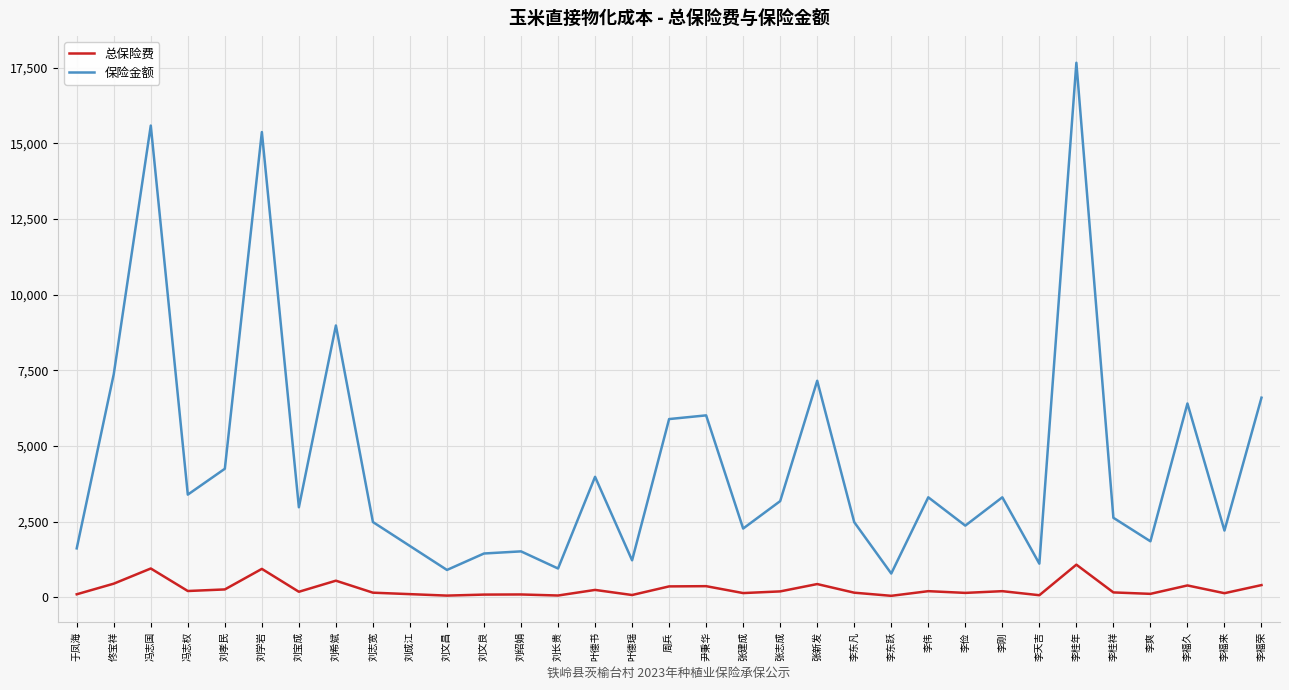

List the series in order of their peak value, lowest first.

总保险费, 保险金额